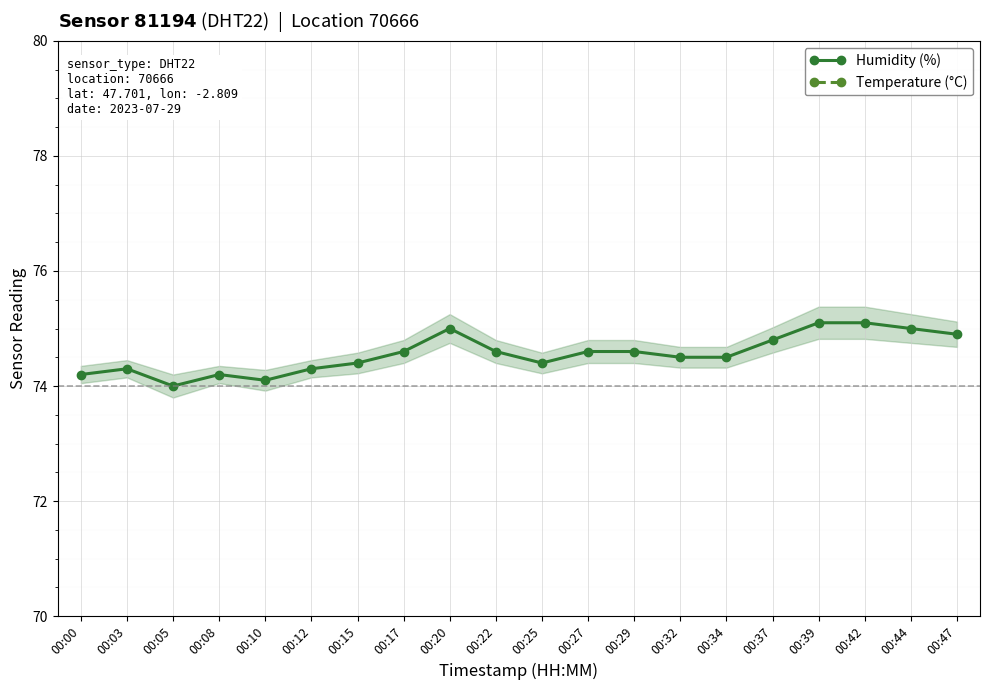

List the labels in order of Temperature (°C) value, largest first.

00:00, 00:03, 00:05, 00:08, 00:10, 00:12, 00:15, 00:25, 00:17, 00:22, 00:27, 00:32, 00:34, 00:37, 00:20, 00:29, 00:42, 00:39, 00:44, 00:47